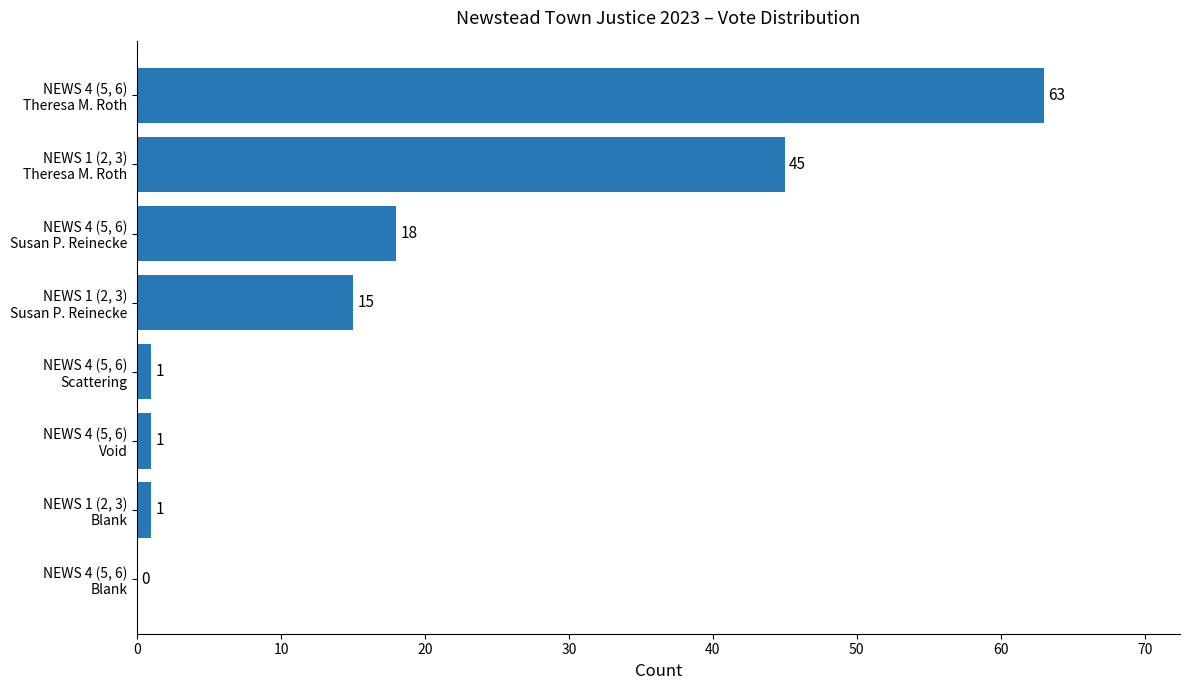

How many positive values are there?

7